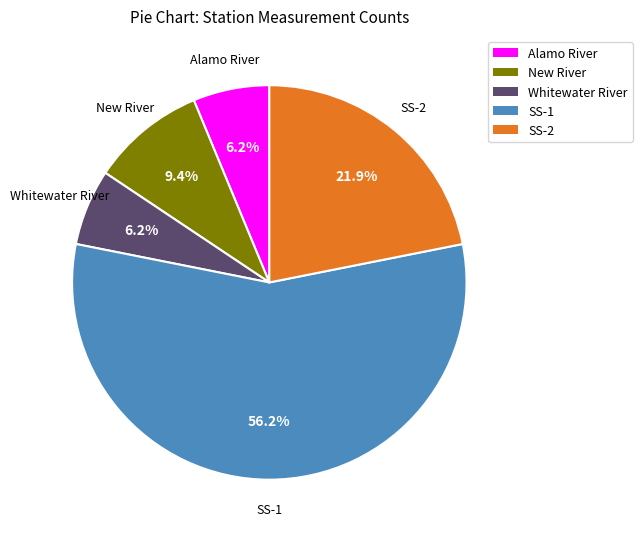

What is the ratio of the value at Alamo River to the value at Whitewater River?

1.0